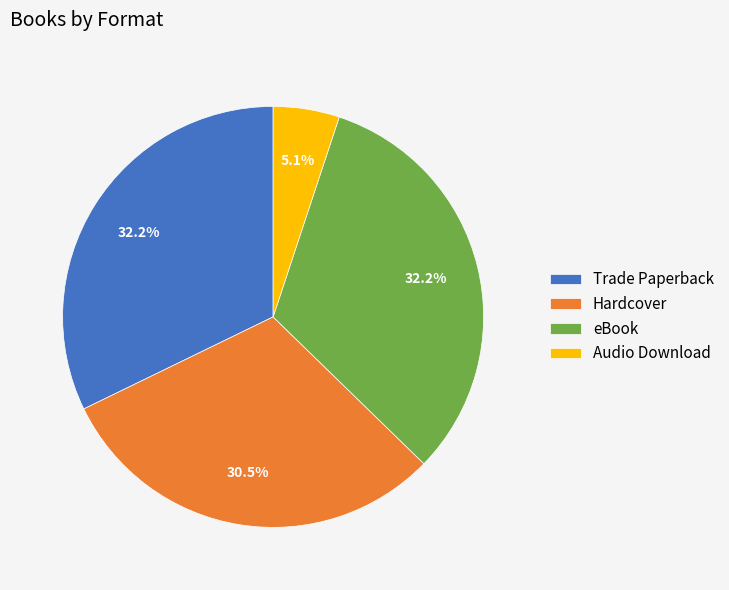

To the nearest percent, what portion does Audio Download represent?

5%